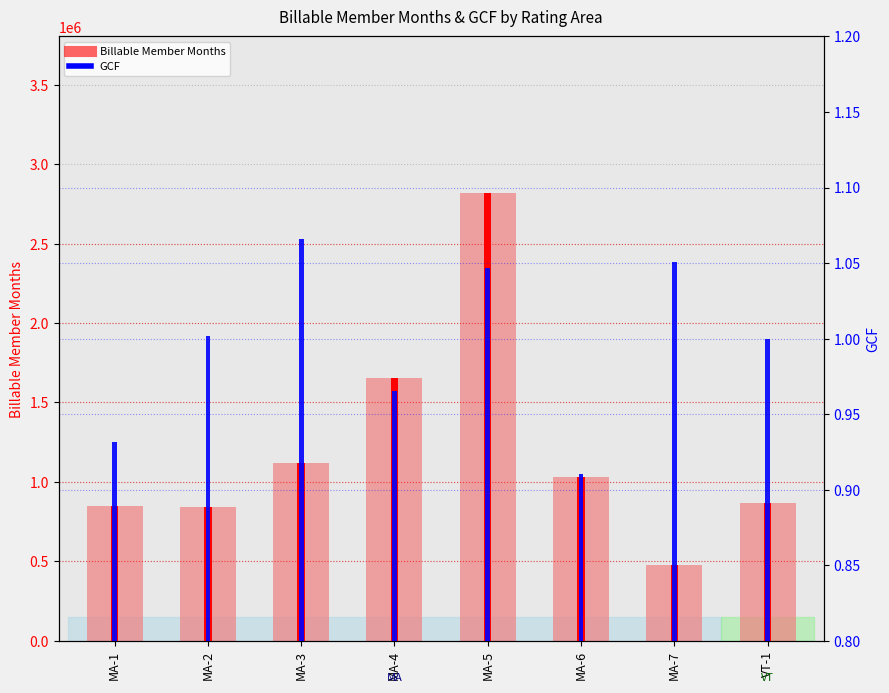

Which category has the lowest value across all series?

MA-6